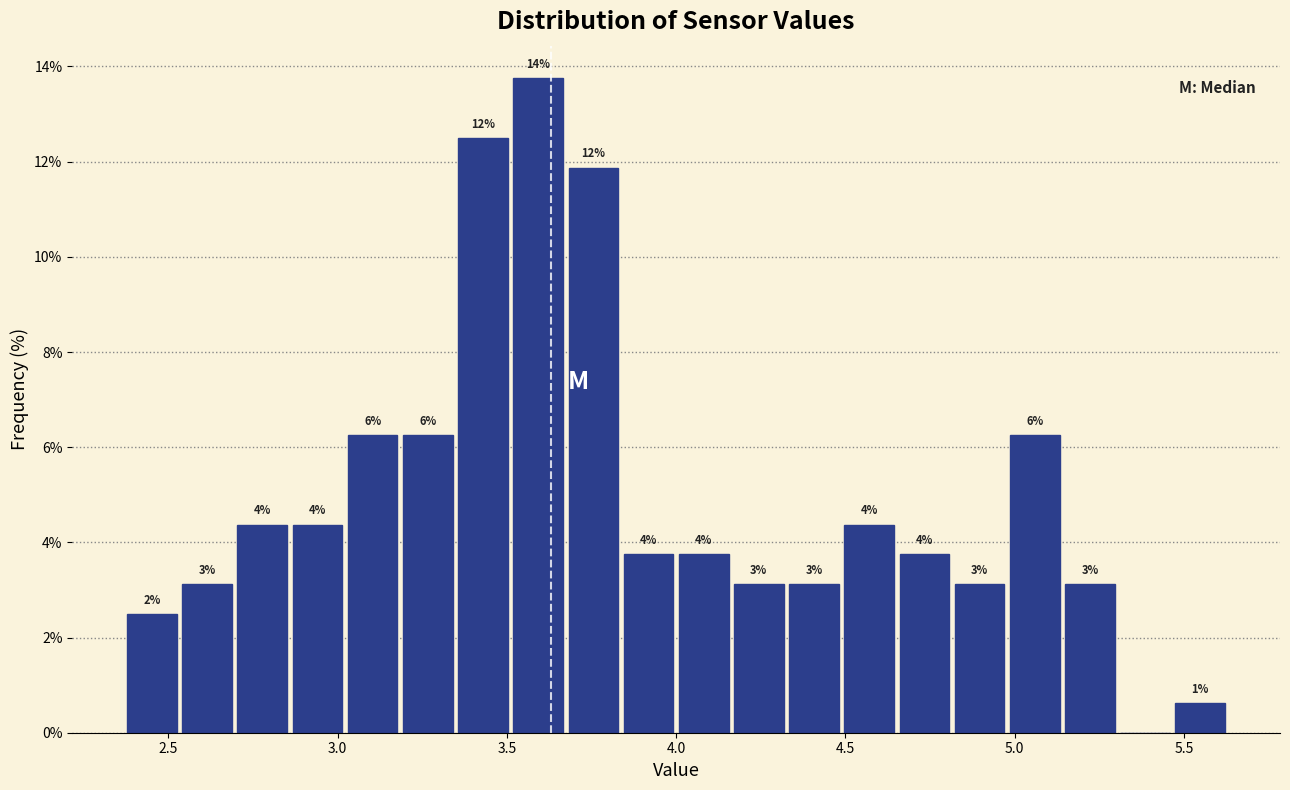

Read against the x-axis, roughly where is the centre of the tallest bar?

3.60